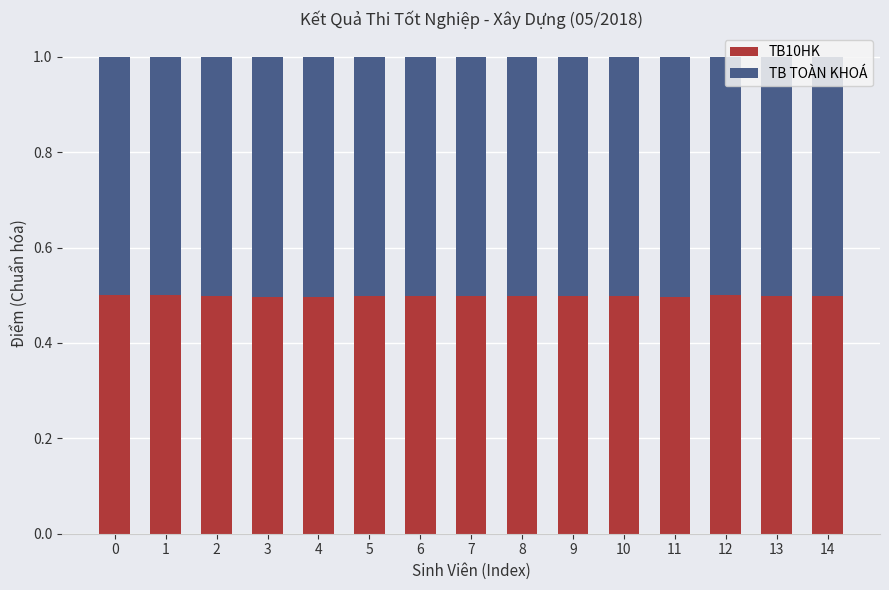

How many TB10HK values are between 0 and 1?

15